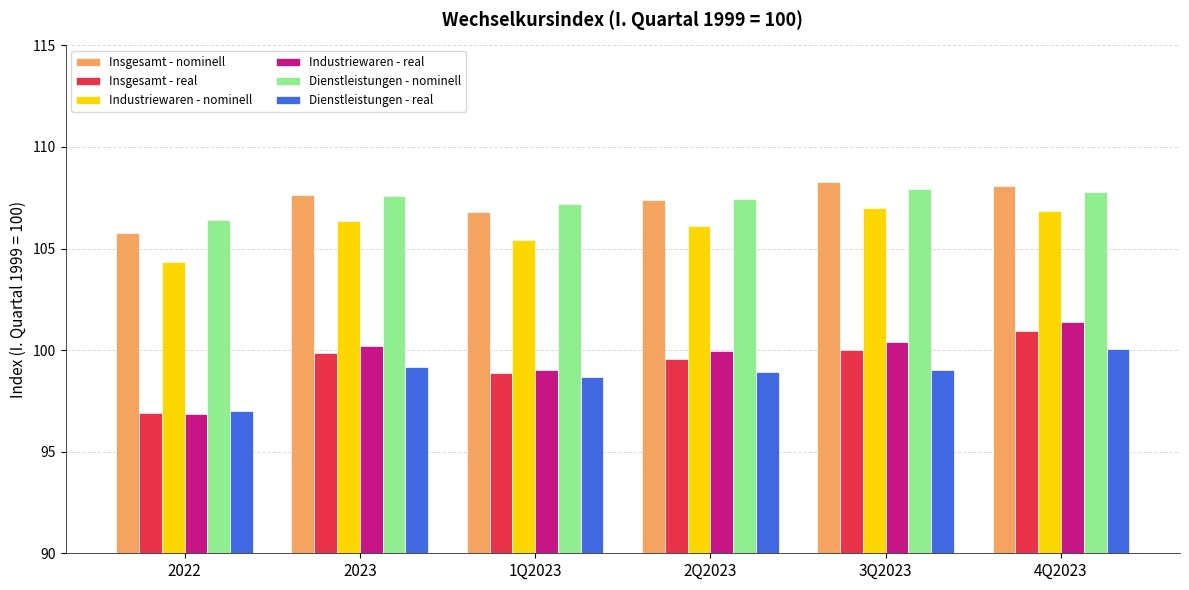

What is the value of the Dienstleistungen - nominell bar at the 4th from the left?

107.4